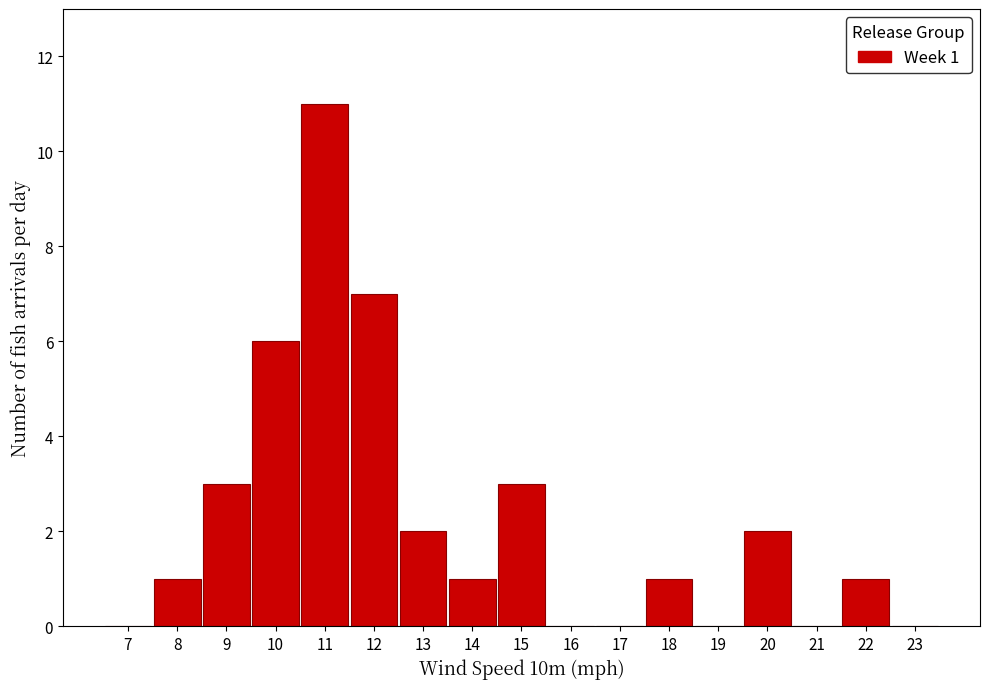

Reading left to right, transcribe all the data shown in this chart.

7=0	8=1	9=3	10=6	11=11	12=7	13=2	14=1	15=3	16=0	17=0	18=1	19=0	20=2	21=0	22=1	23=0